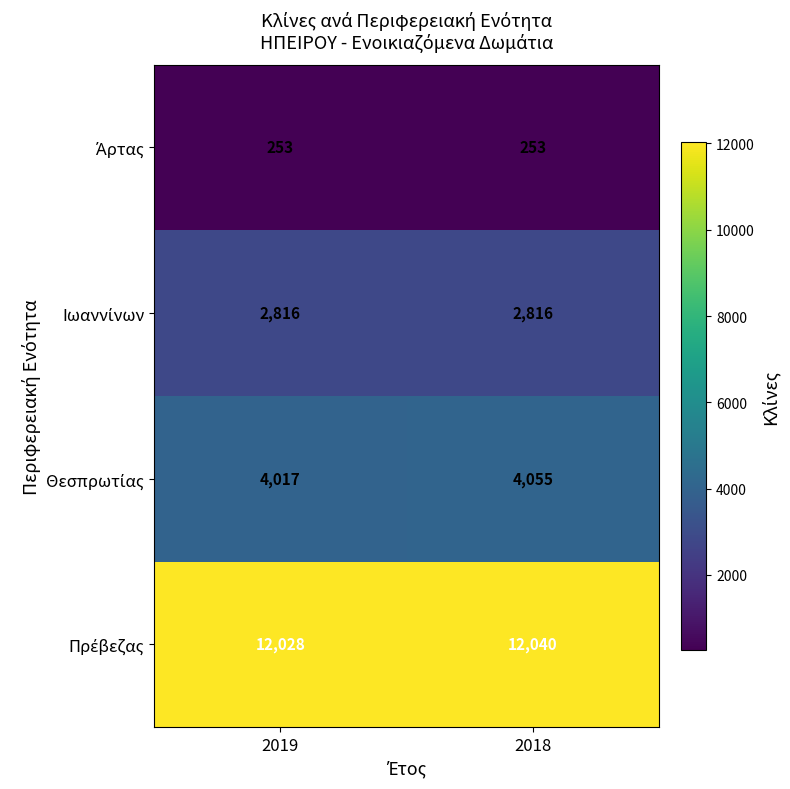

What is the difference between the highest and lowest values at 2019?

11775